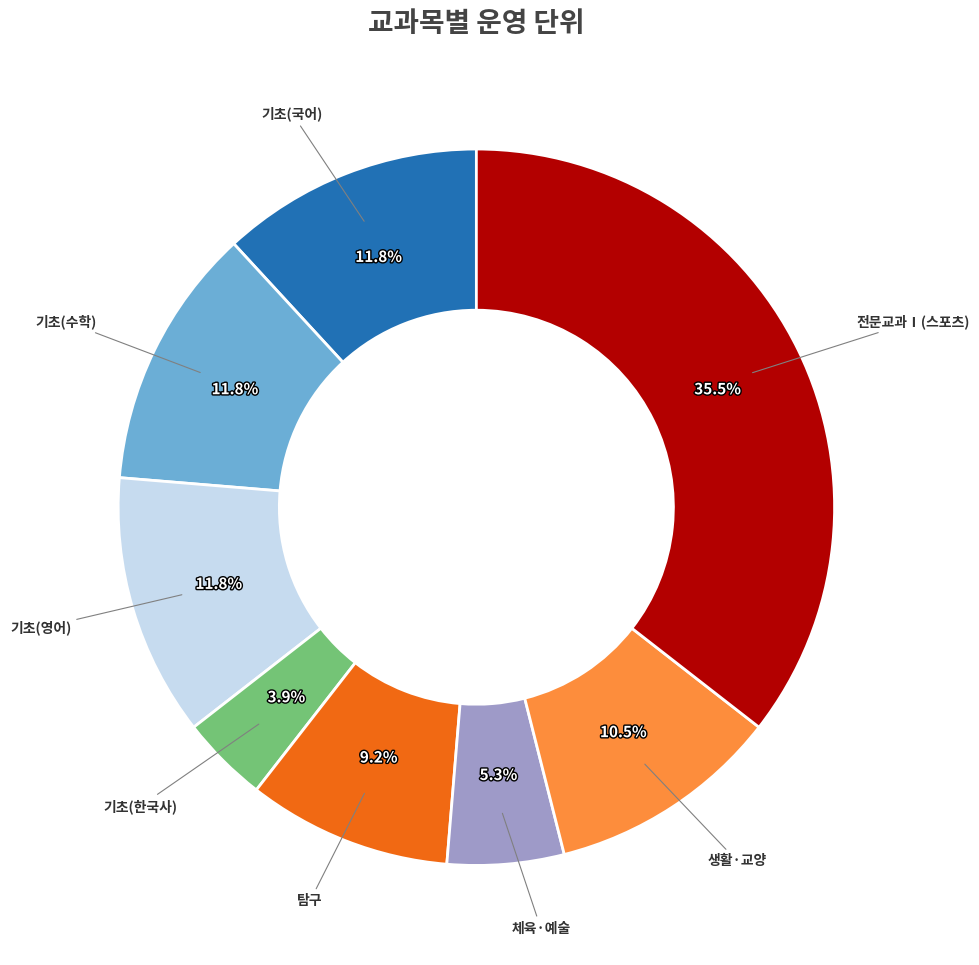

Does any single category account for the majority?

No